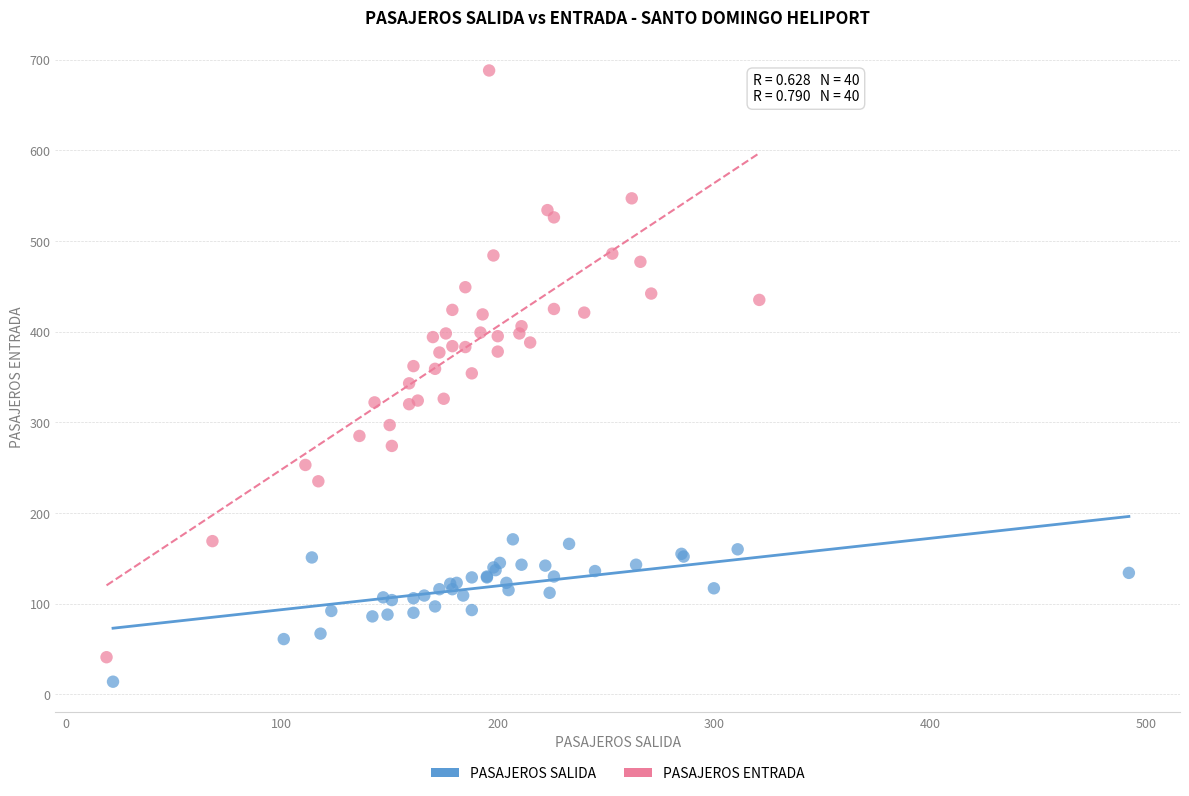

Which series contains the highest Y value?

PASAJEROS ENTRADA